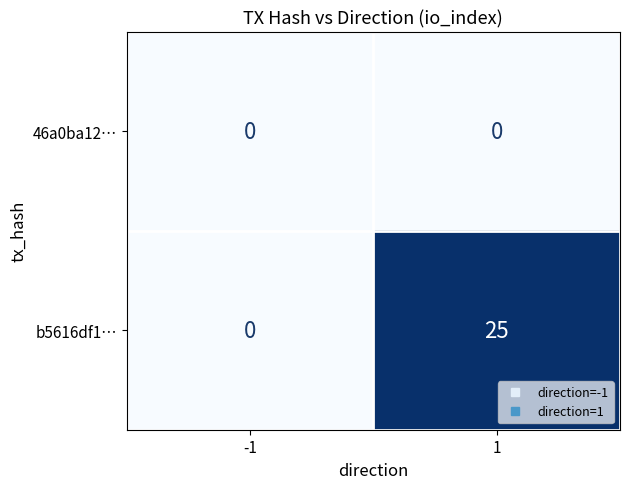

At 1, list the series in order from smallest to largest.

46a0ba12…, b5616df1…